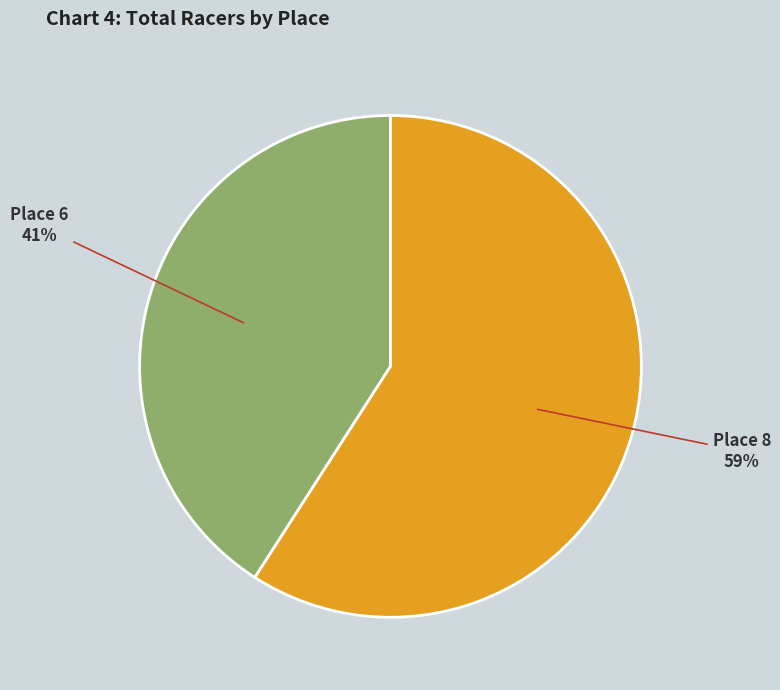

How many segments does this pie chart have?

2